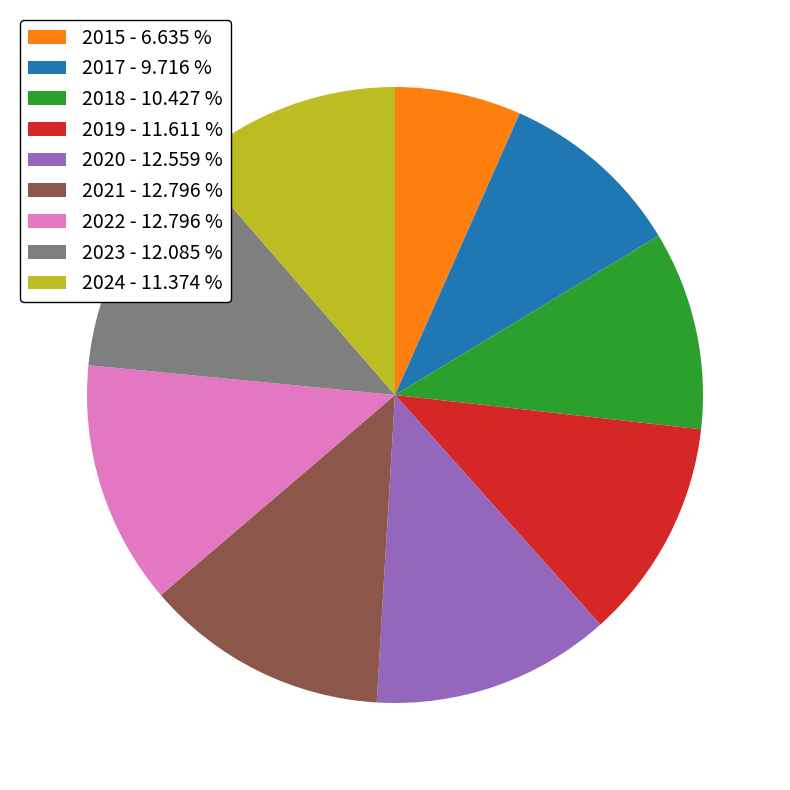

Does any single category account for the majority?

No